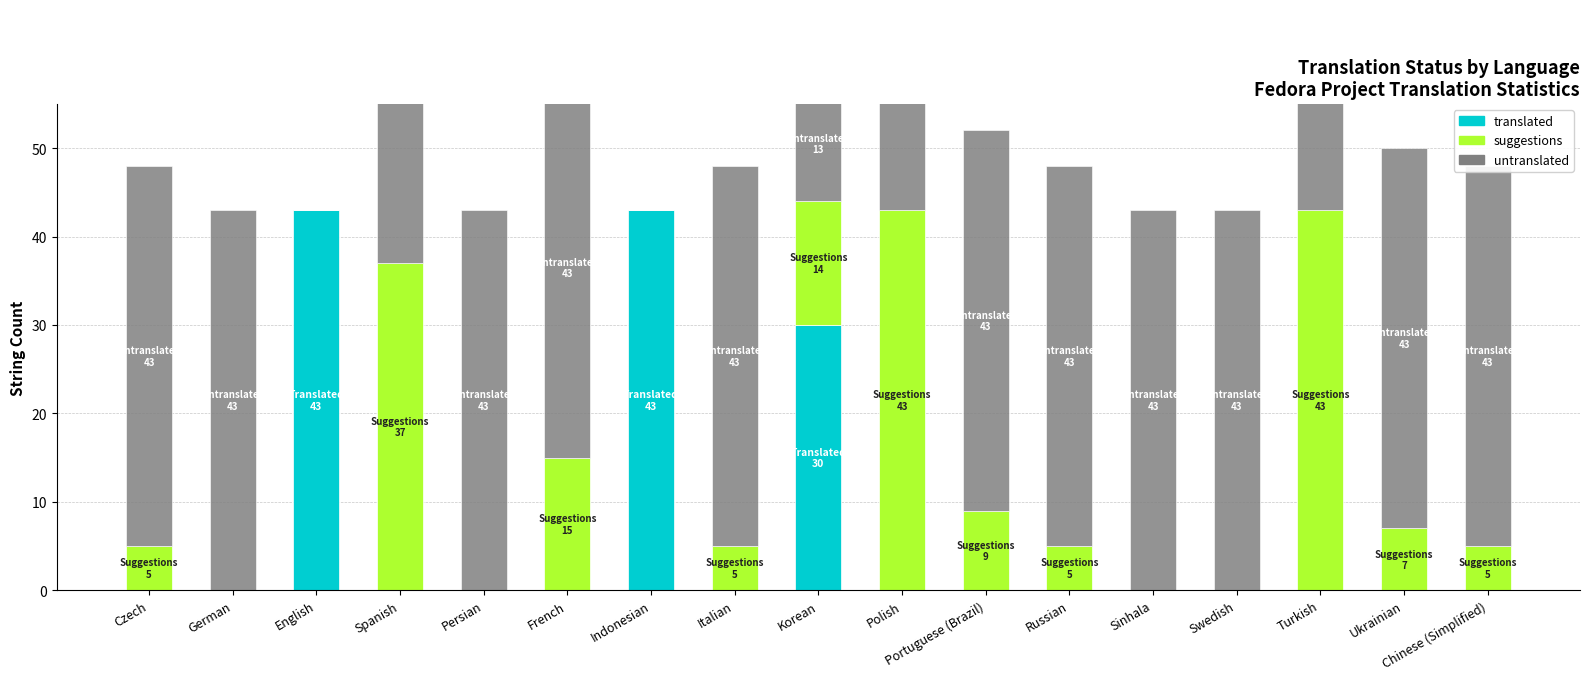

What is the sum of all untranslated values?

615